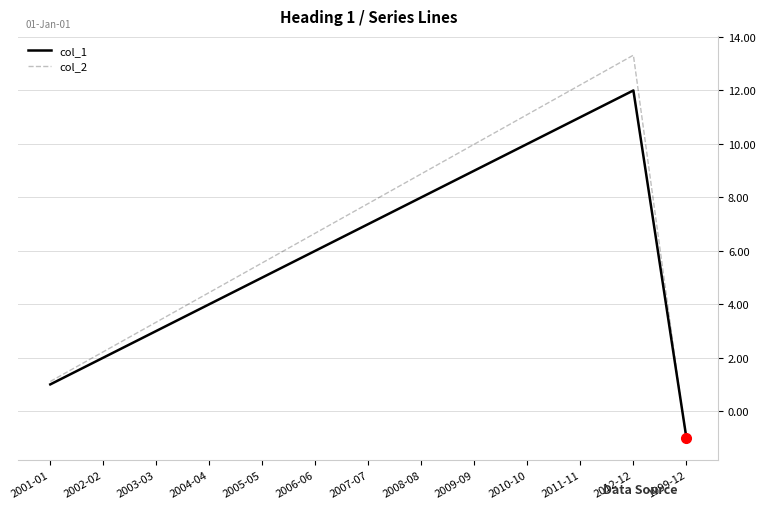

Is the value of col_2 at 2008-08 greater than the value of col_1 at 2012-12?

No